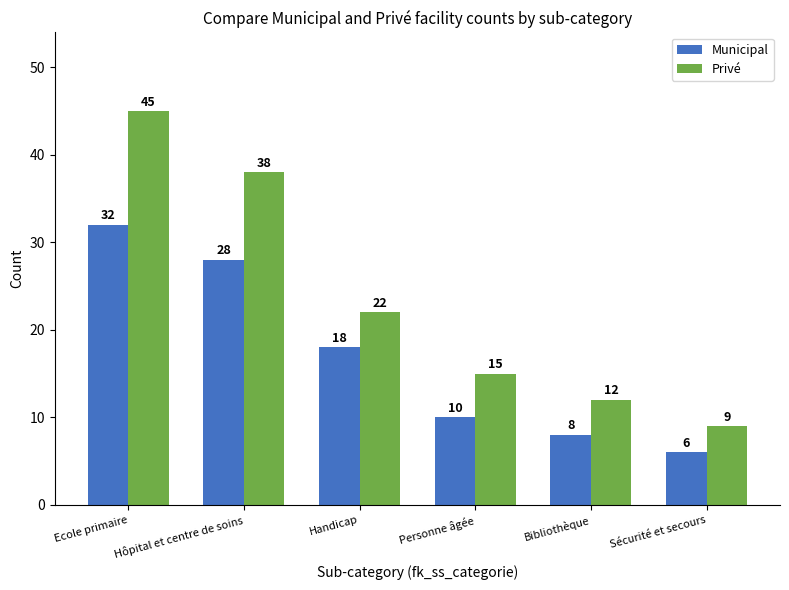

How many groups of bars are there?

6